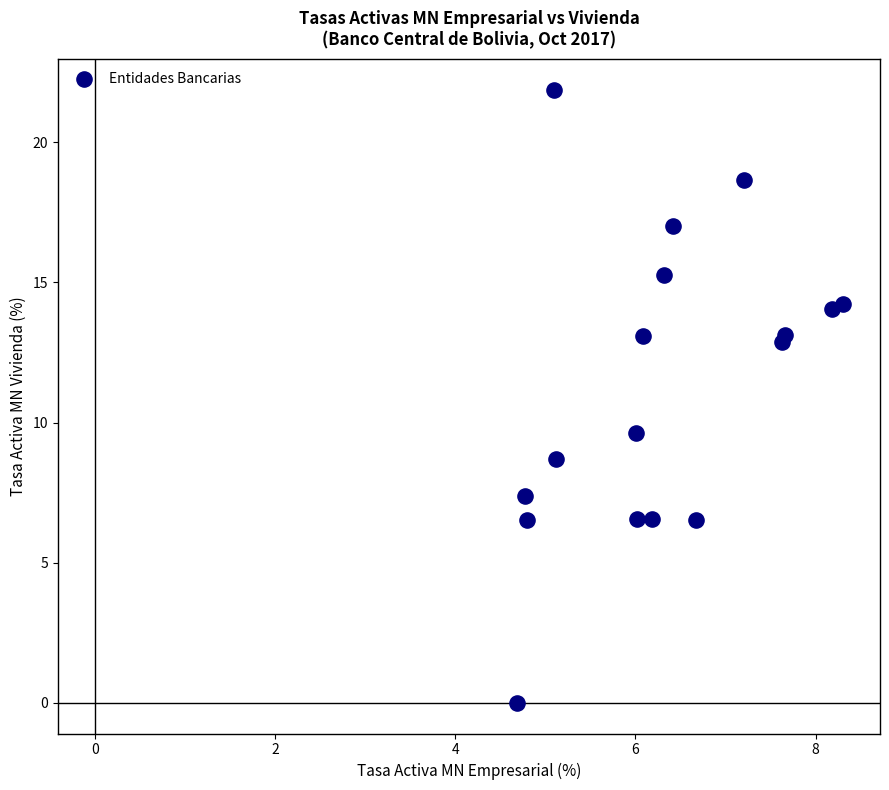

What Y value in the scatter plot is closest to 10?

9.6